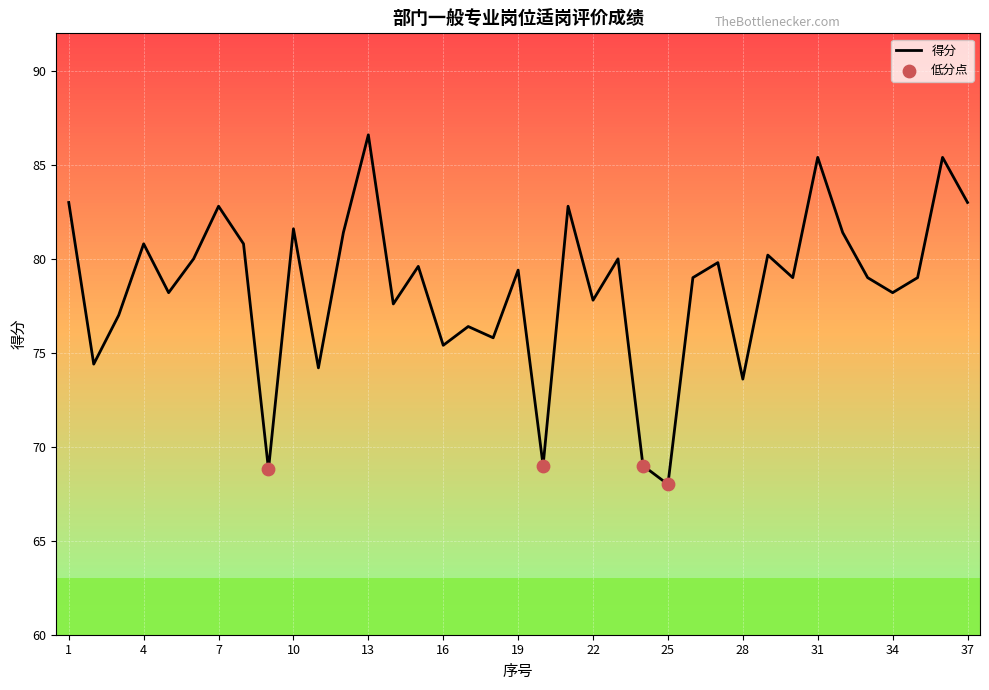

What is the difference between the maximum and minimum values?

18.6